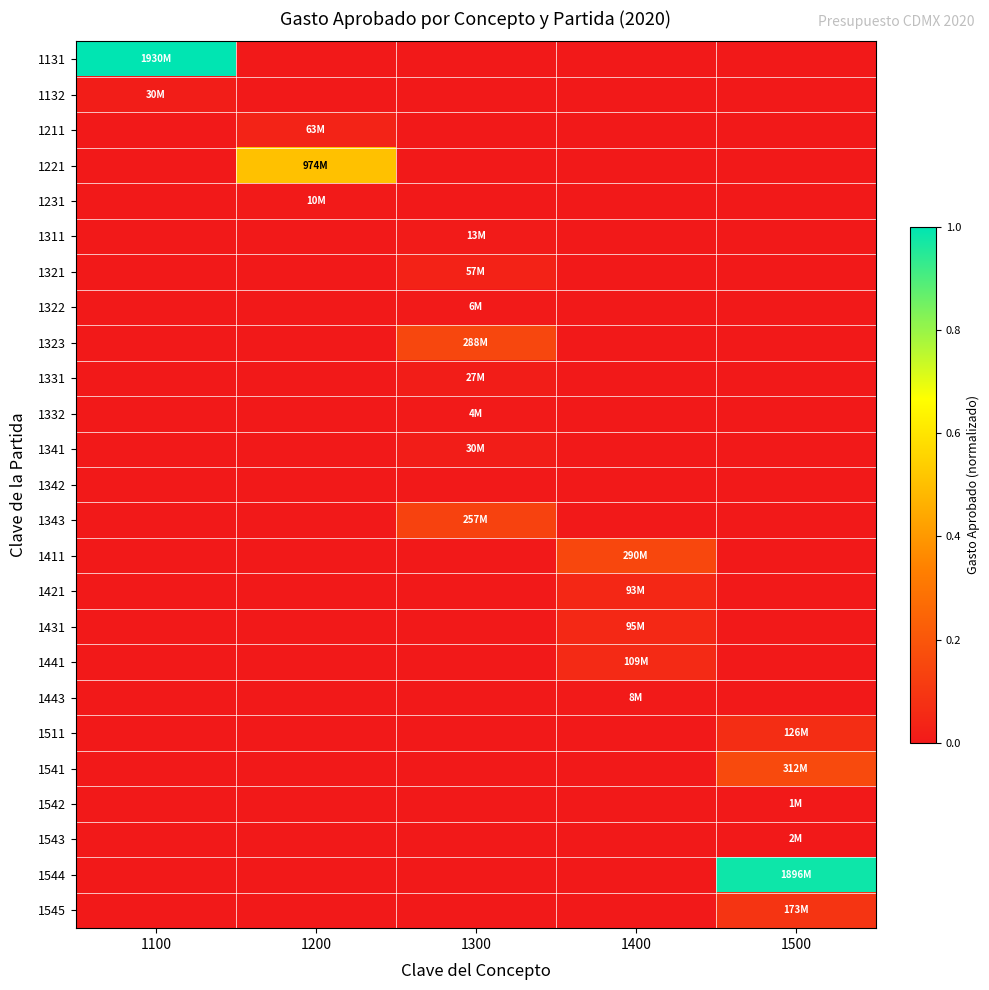

Count the number of data series in this chart.

25